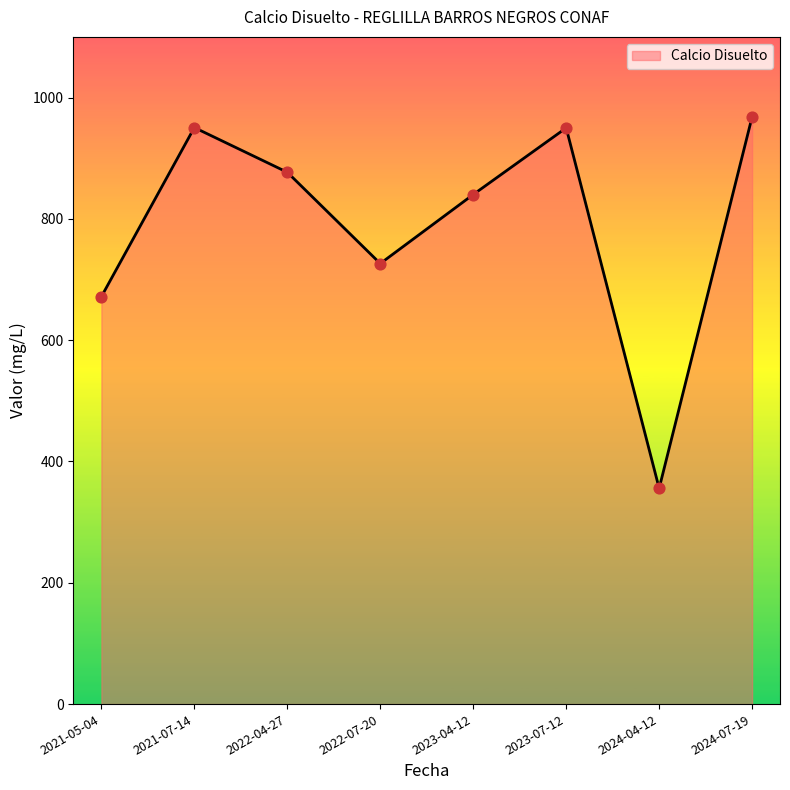

Which has a higher value, 2022-07-20 or 2023-07-12?

2023-07-12